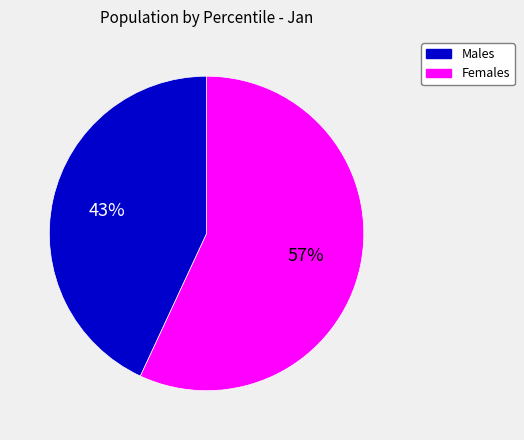

To the nearest percent, what is the average slice percentage?

50%